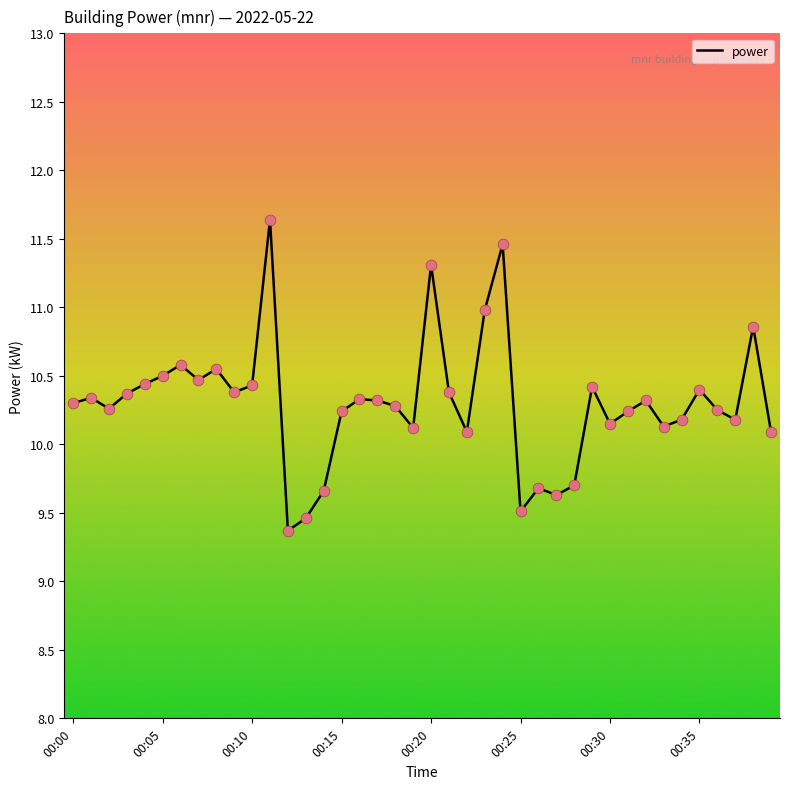

What is the difference between the maximum and minimum values?

2.3